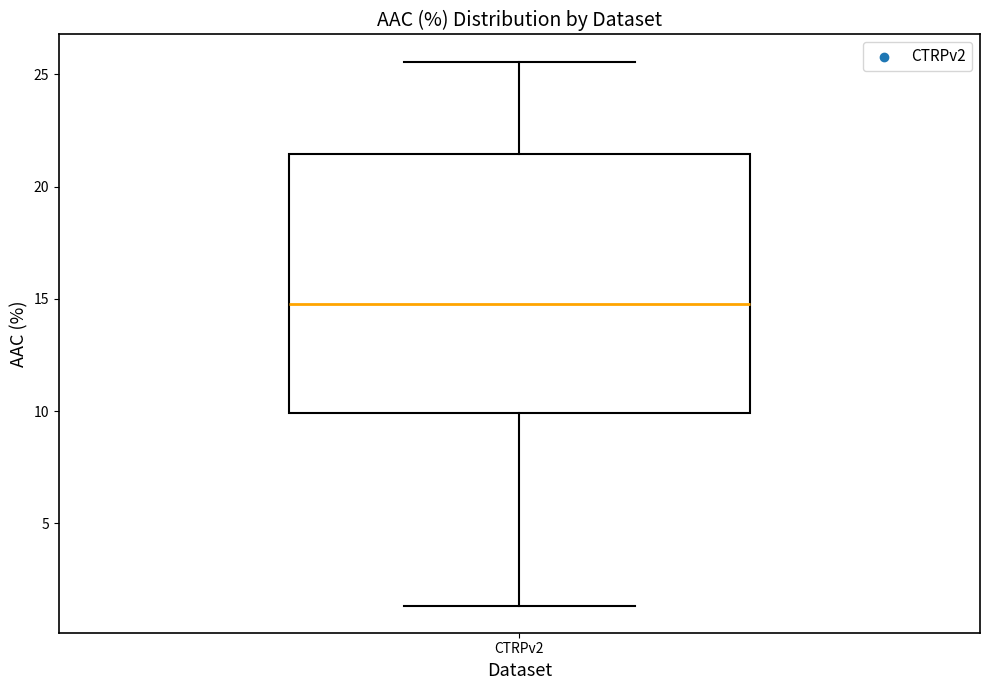

Where does the upper whisker of the box for CTRPv2 end on the y-axis? The values are not printed on the chart, so give them approximately, as read against the axis.

25.5